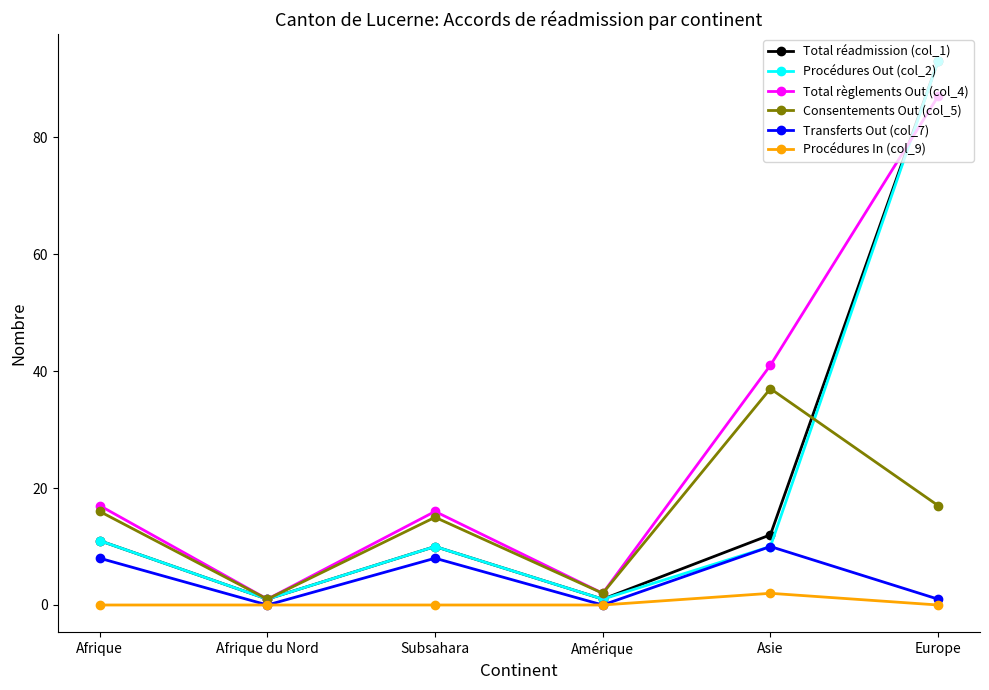

True or false: Transferts Out (col_7) and Total règlements Out (col_4) cross at least once.

False